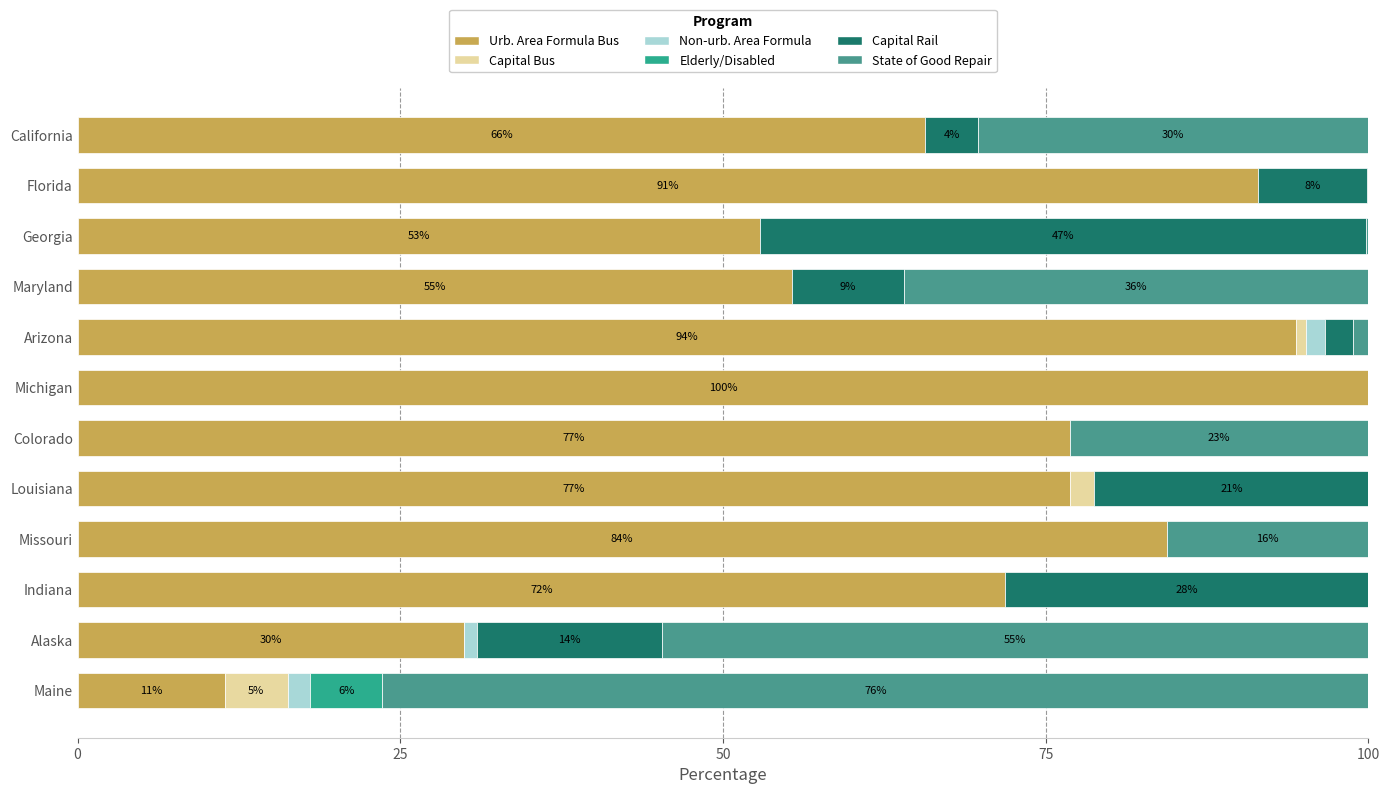

Count the number of categories in the chart.

12